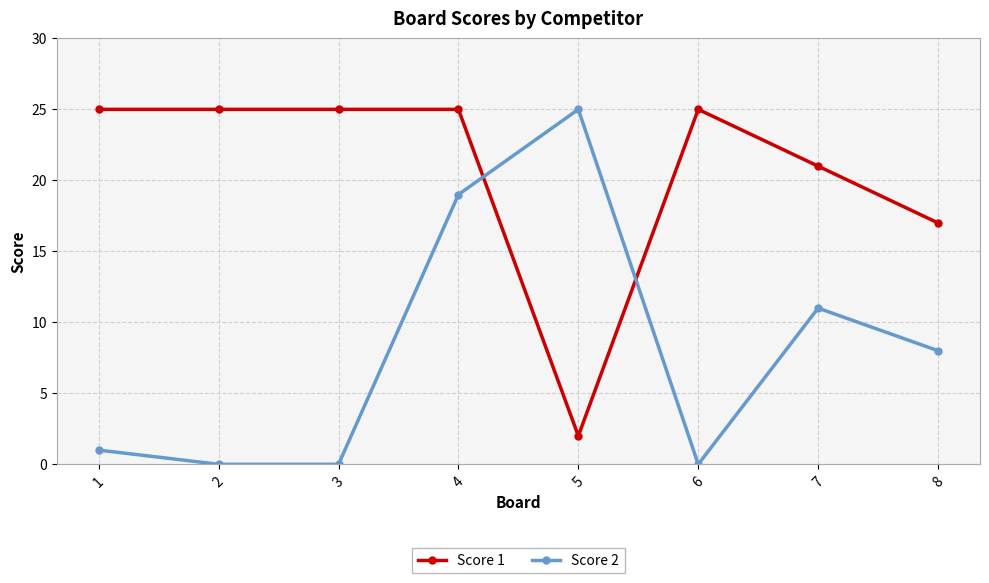

What is the highest value of the Score 1 series?

25